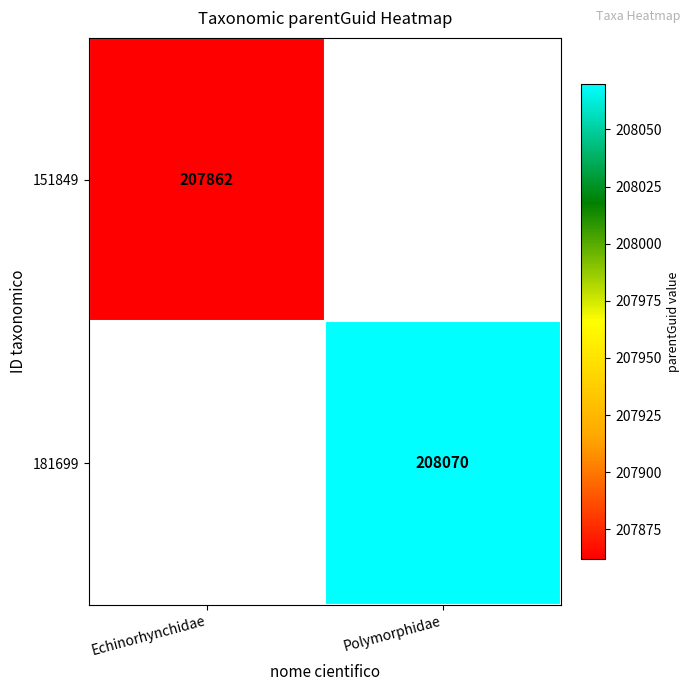

At which category does the chart reach its minimum across all series?

Echinorhynchidae